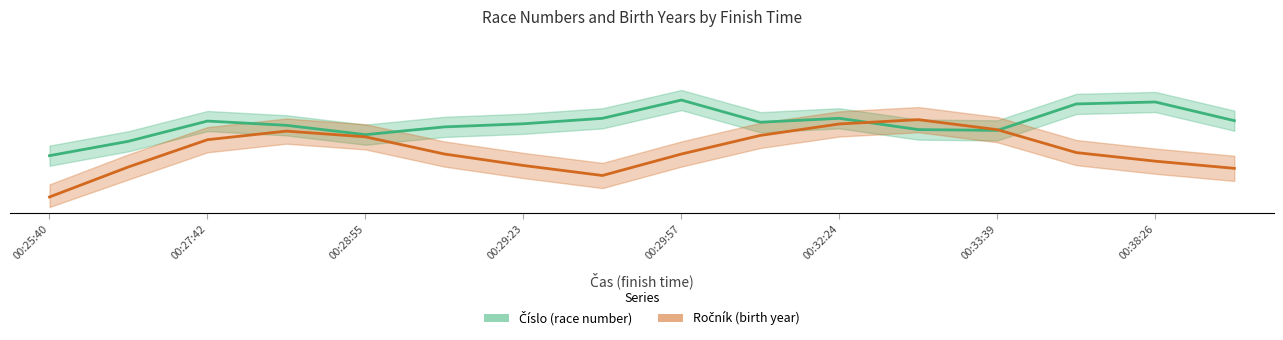

Which series has the widest spread of values?

Ročník